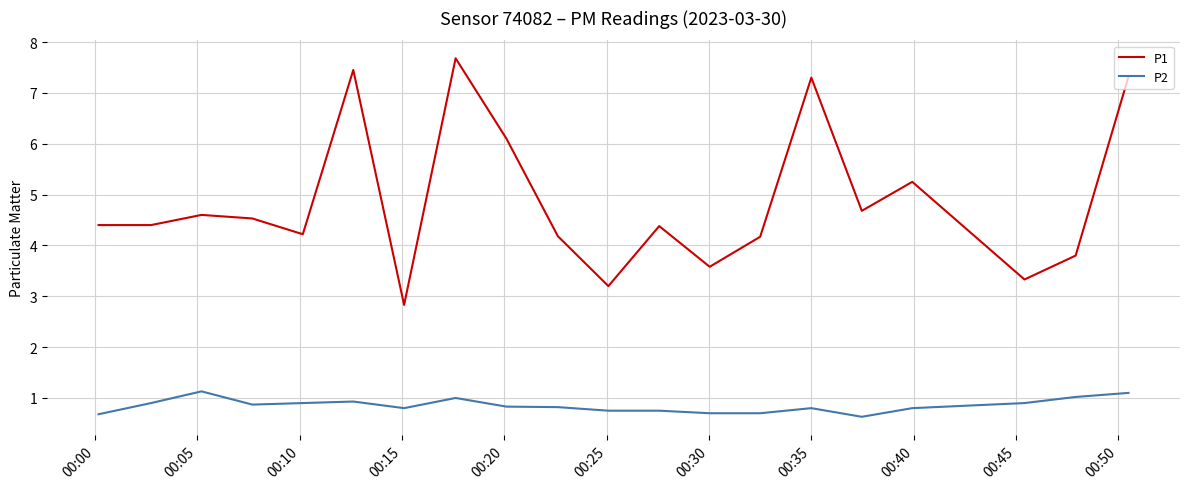

Which series has the largest range (max minus min)?

P1